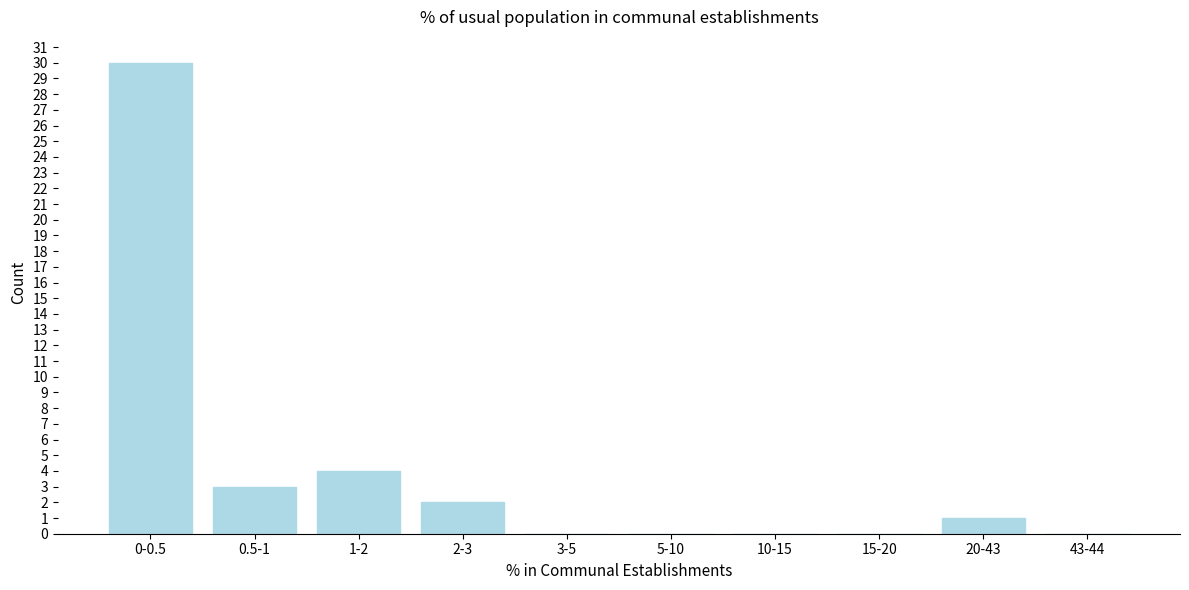

Reading left to right, what are all the values shown in this chart?

0-0.5=30	0.5-1=3	1-2=4	2-3=2	3-5=0	5-10=0	10-15=0	15-20=0	20-43=1	43-44=0